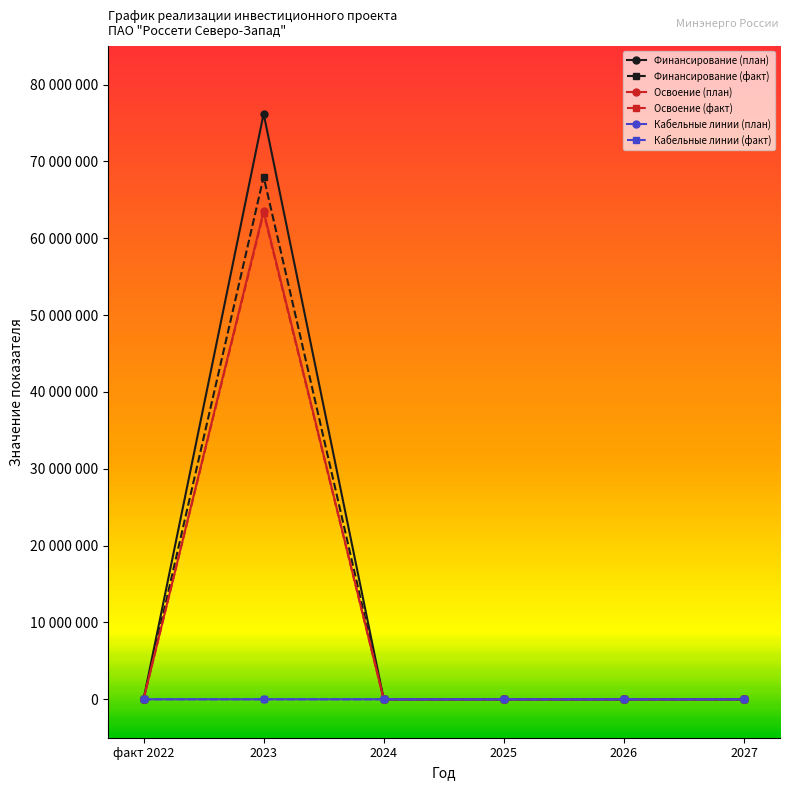

Reading left to right, extract all data points from this chart.

Финансирование (план): 0	76208467	0	0	0	0
Финансирование (факт): 0	67997206	0	0	0	0
Освоение (план): 0	63507056	0	0	0	0
Освоение (факт): 0	63277012	0	0	0	0
Кабельные линии (план): 0	144	0	0	0	0
Кабельные линии (факт): 0	144	0	0	0	0